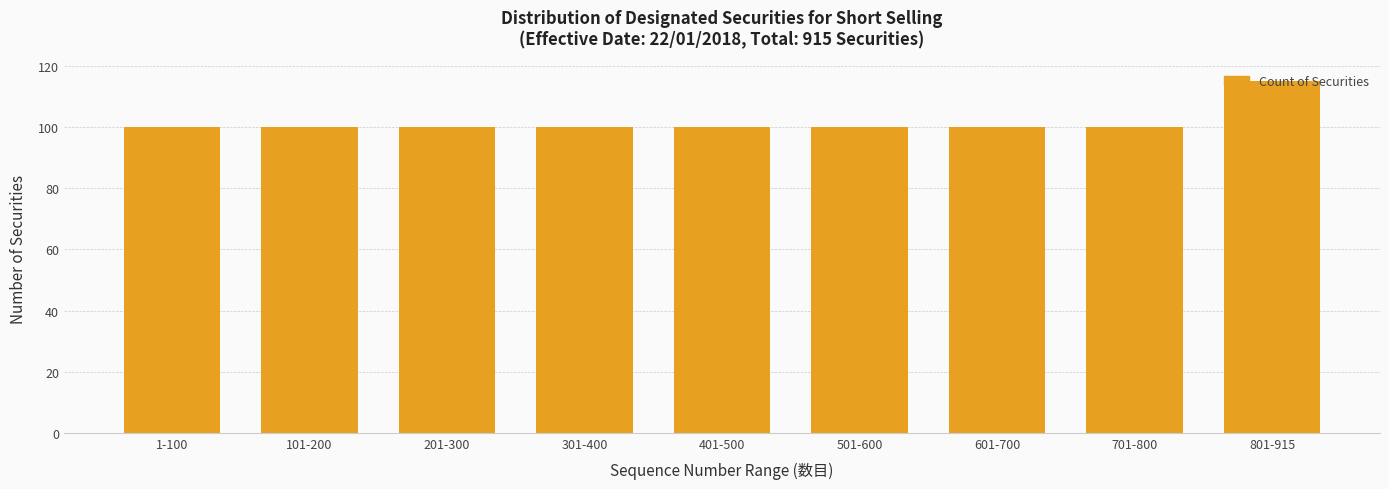

Approximately how many times larger is the value at 701-800 compared to 601-700?

1.0